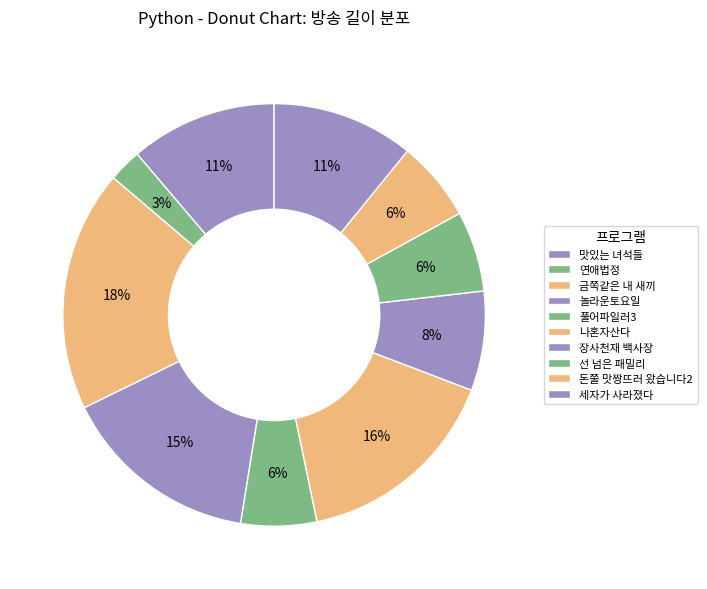

How many segments does this pie chart have?

10